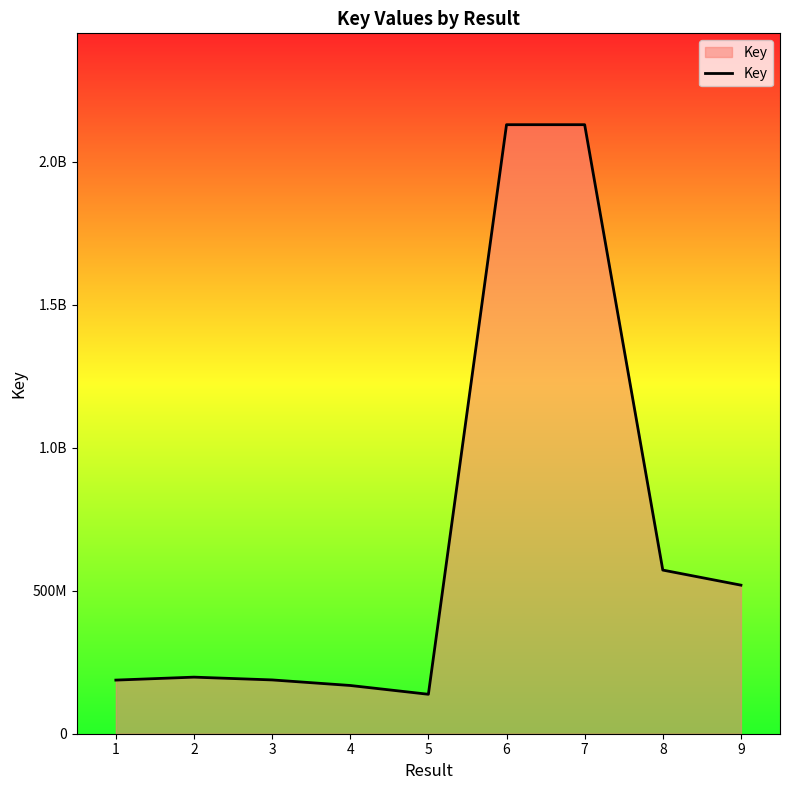

The value at 8 is 208221205. True or false?

False